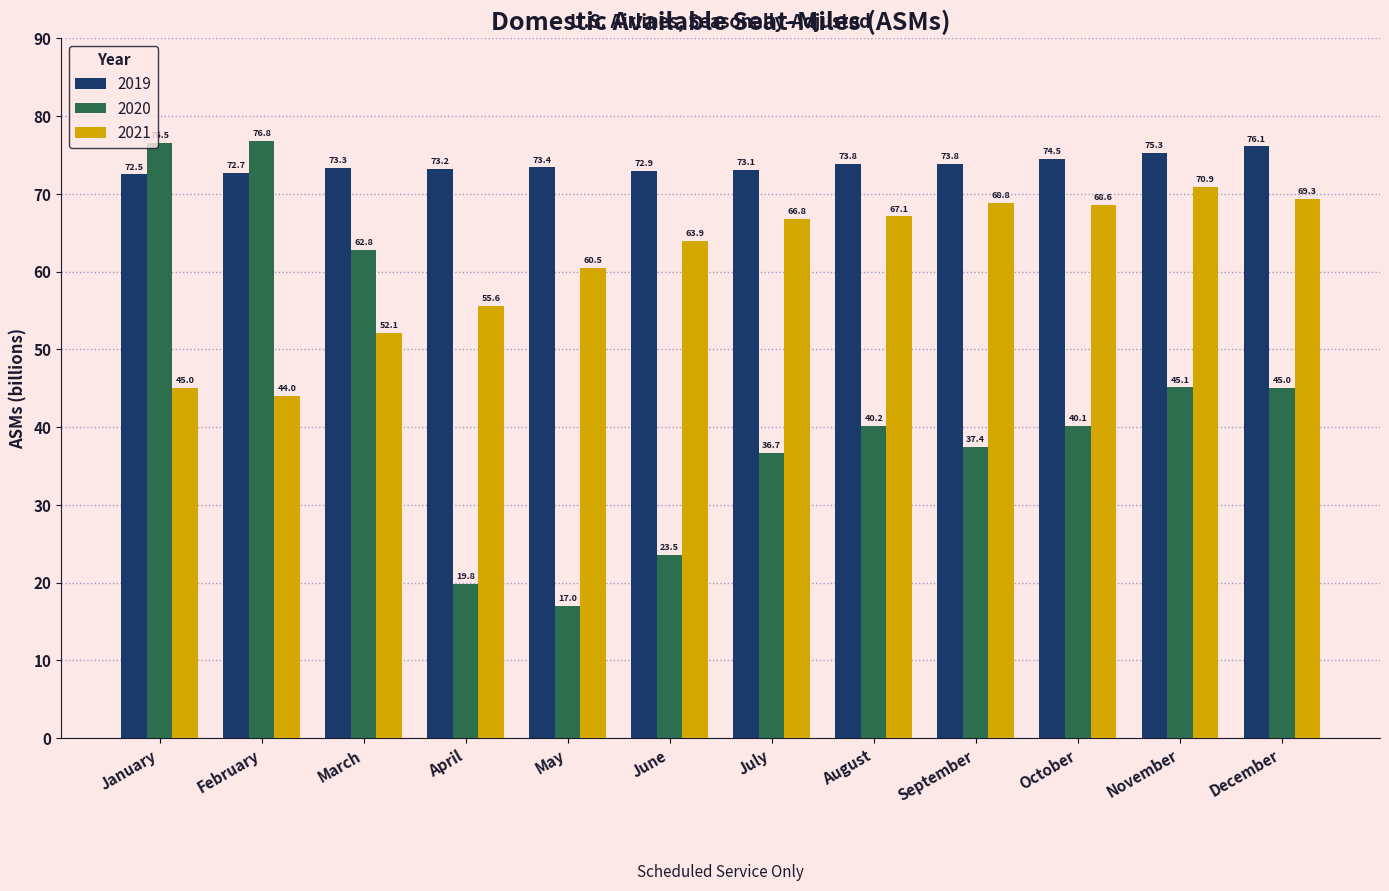

What are all the series names shown in the legend?

2019, 2020, 2021